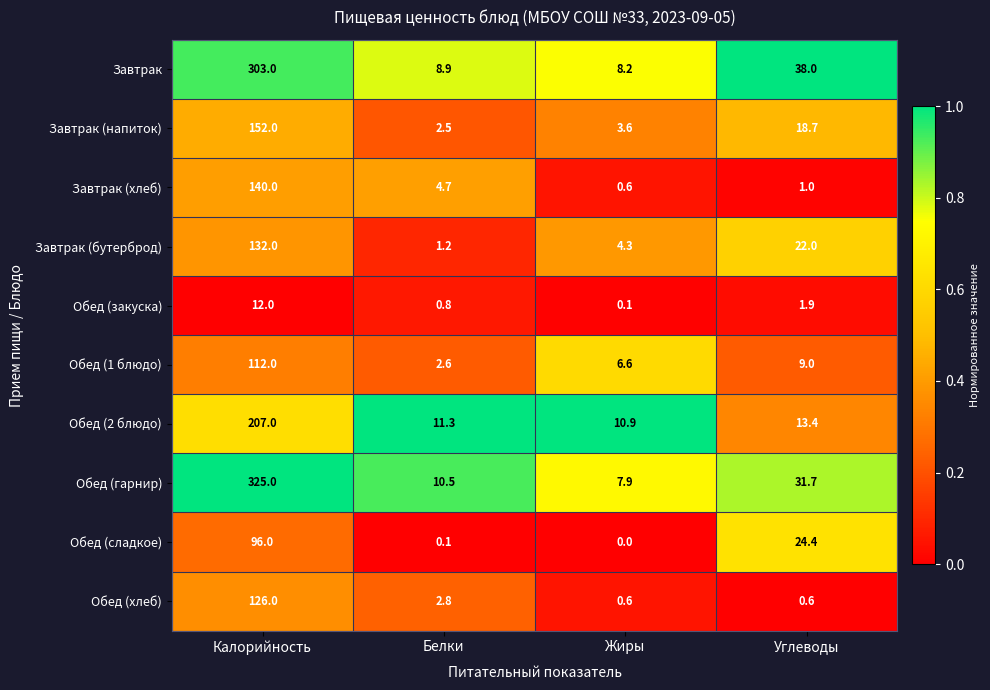

What is the difference between the second highest and second lowest values in the Обед (сладкое) series?

24.3